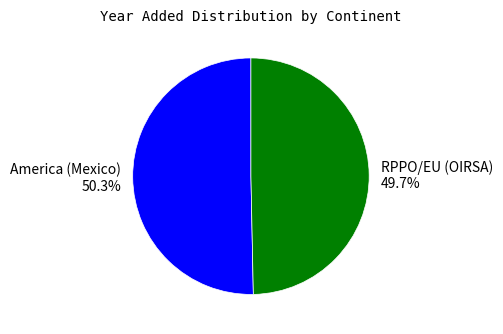

Rank the categories by value from highest to lowest.

America (Mexico), RPPO/EU (OIRSA)